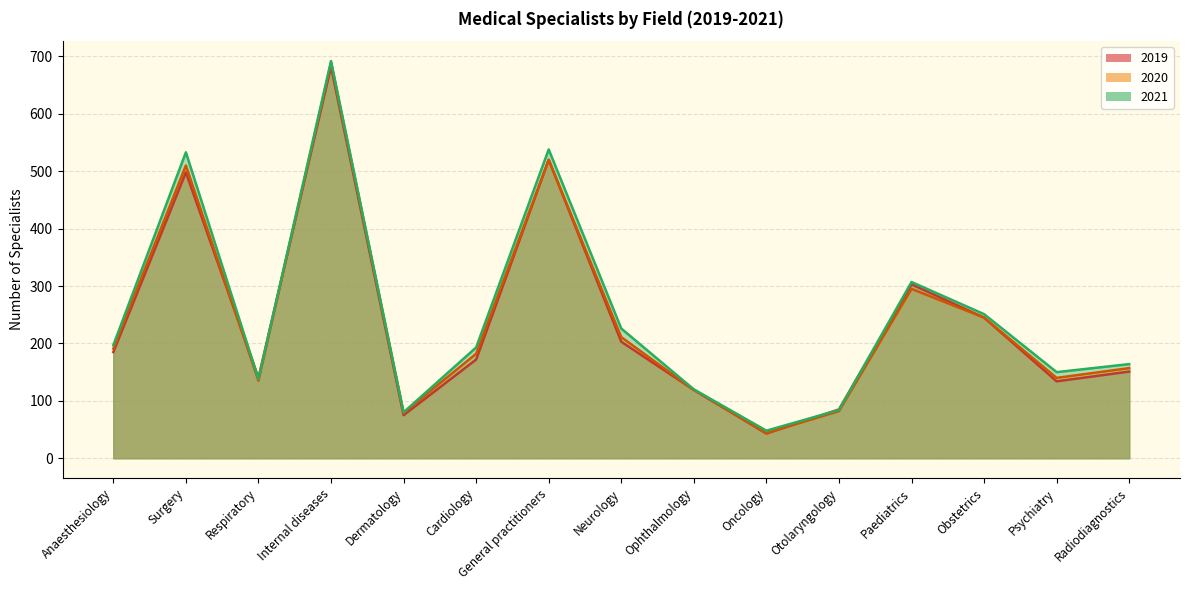

At which category does 2020 reach its first local valley?

Respiratory